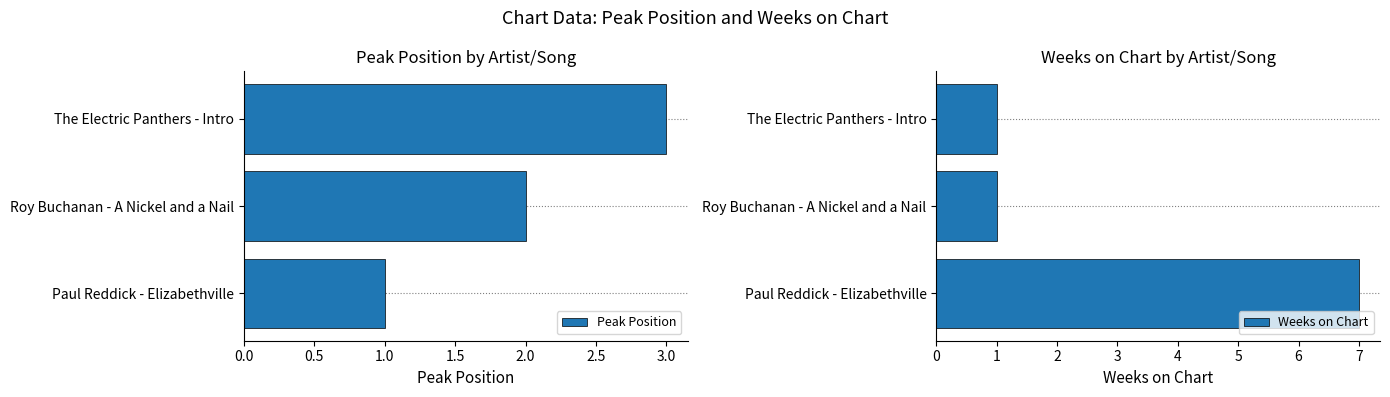

List the series in order of their peak value, lowest first.

Peak Position, Weeks on Chart